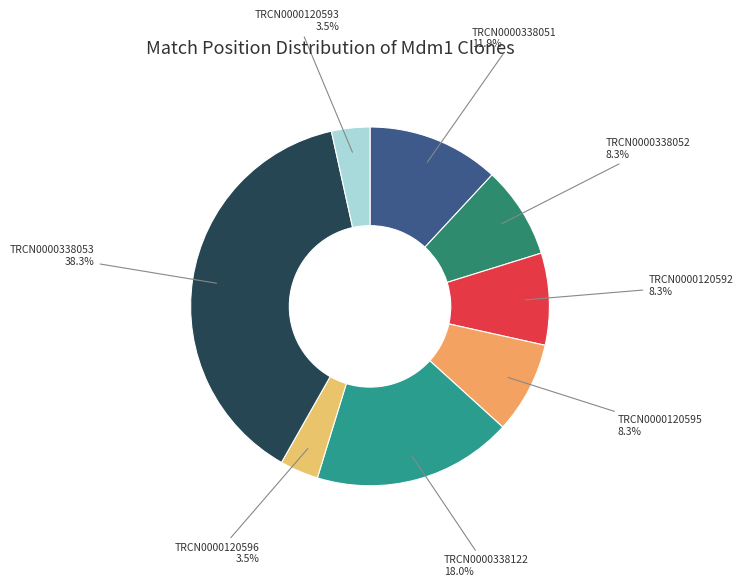

Which slice is the largest?

TRCN0000338053